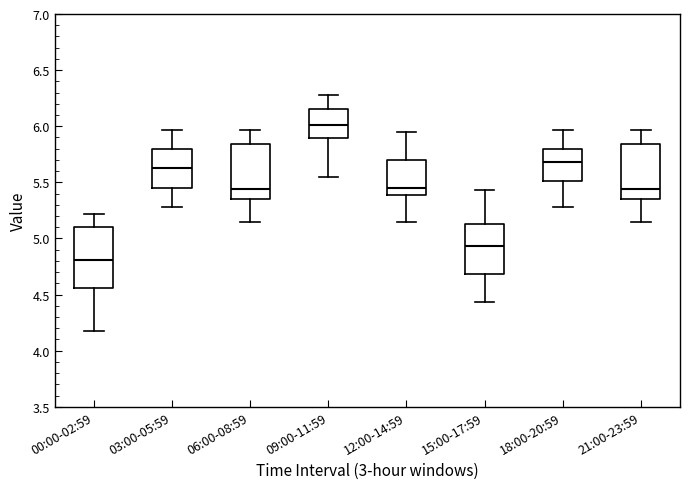

Which box is the tallest, from its lower edge to its upper edge?

00:00-02:59